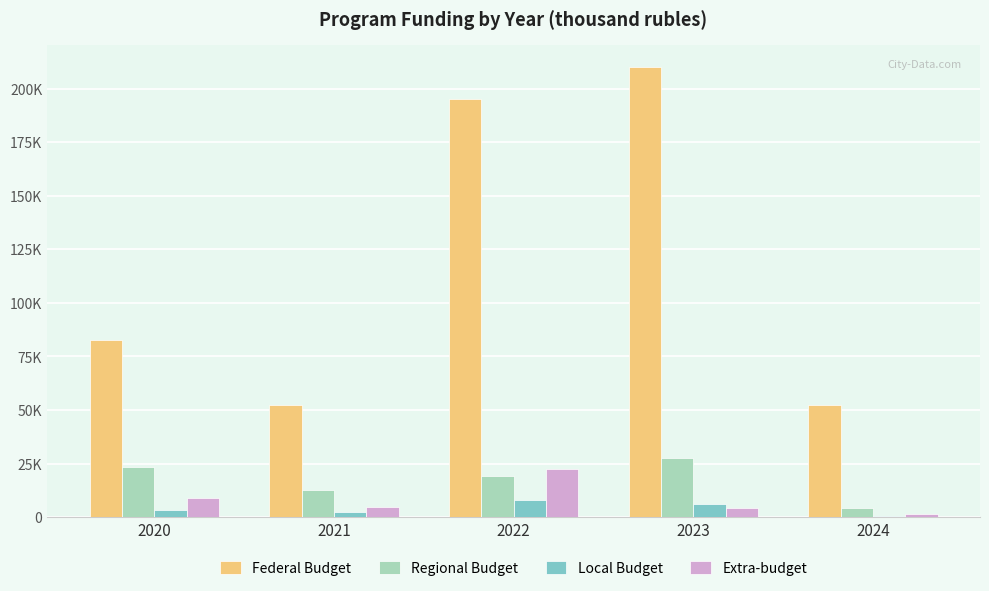

Are the bars grouped side by side (vs. stacked)?

Yes